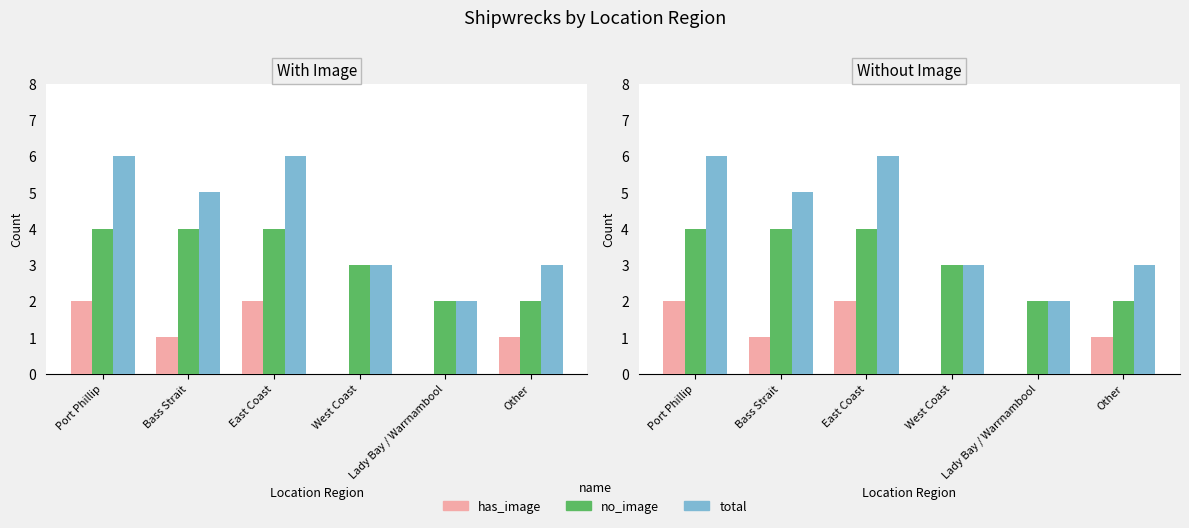

How many groups of bars are there?

6